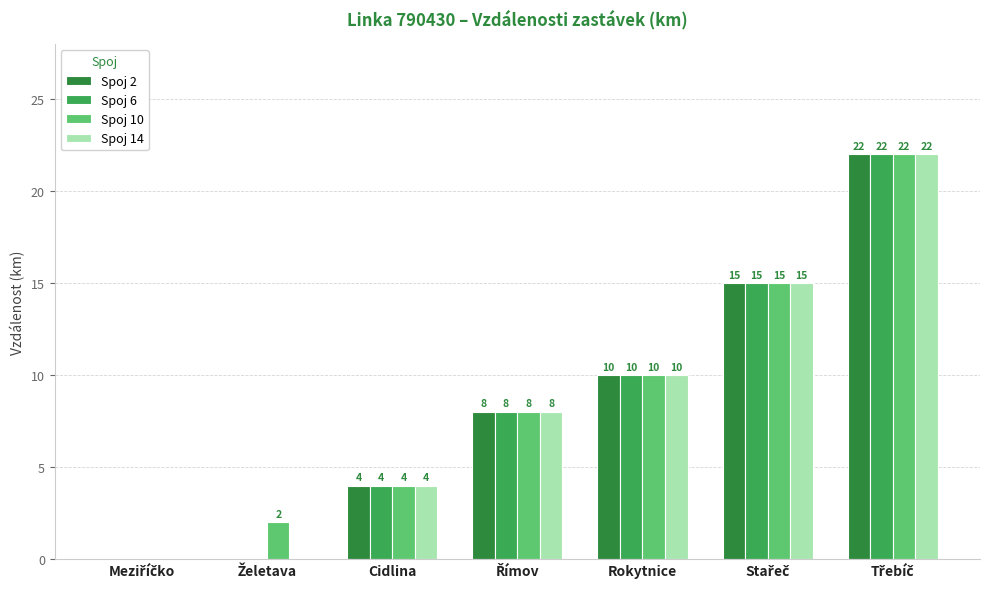

How many Spoj 14 values are between 0 and 15?

6